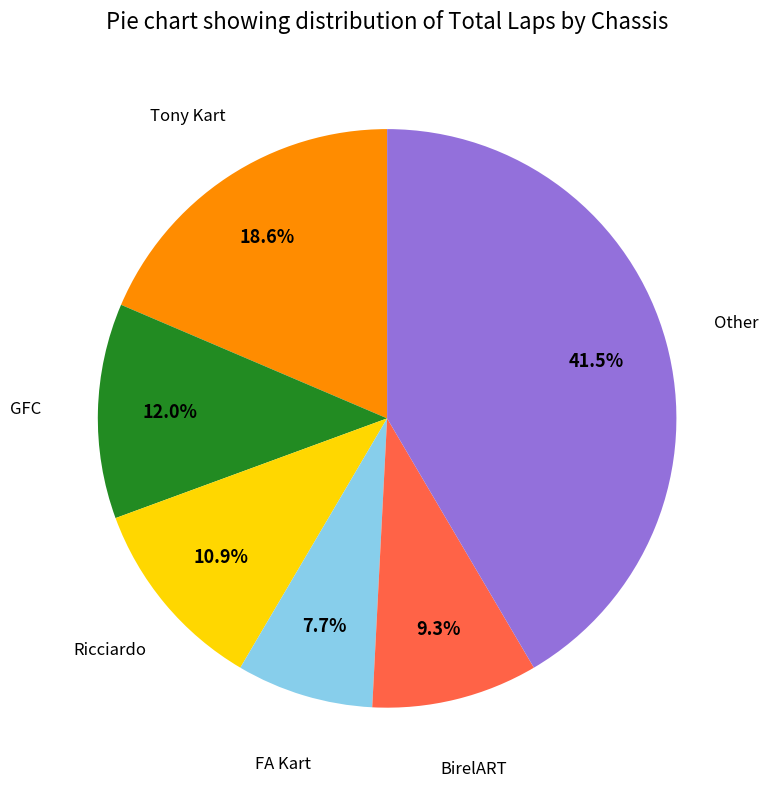

Does any single category account for the majority?

No